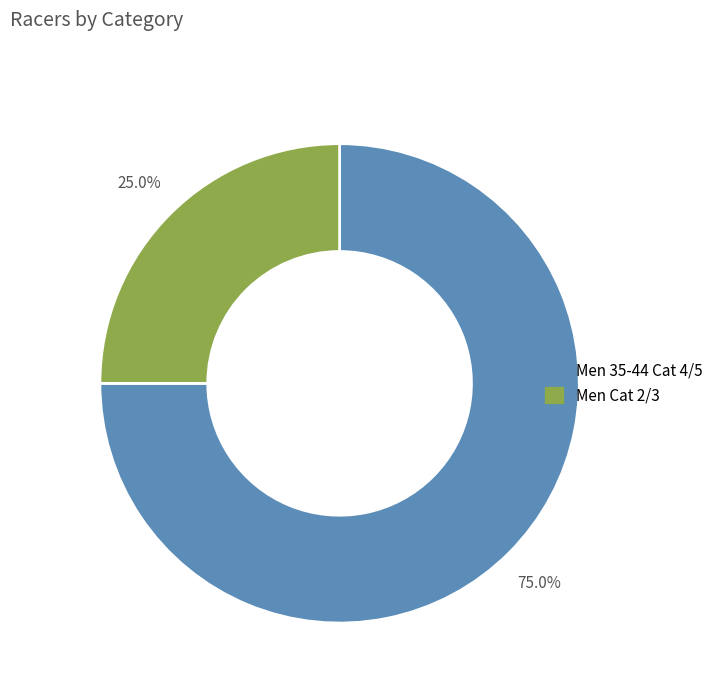

What is the majority slice?

Men 35-44 Cat 4/5